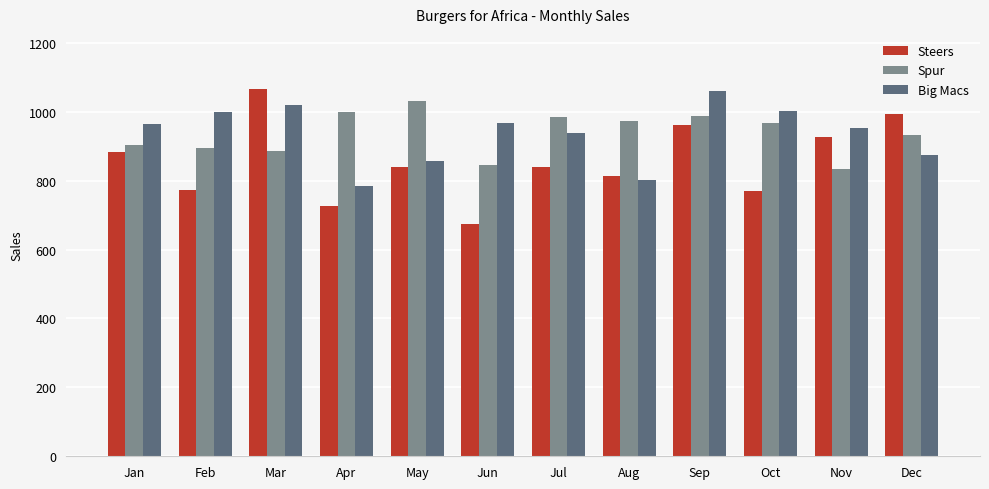

Where is Spur nearest to the value 932?

Dec